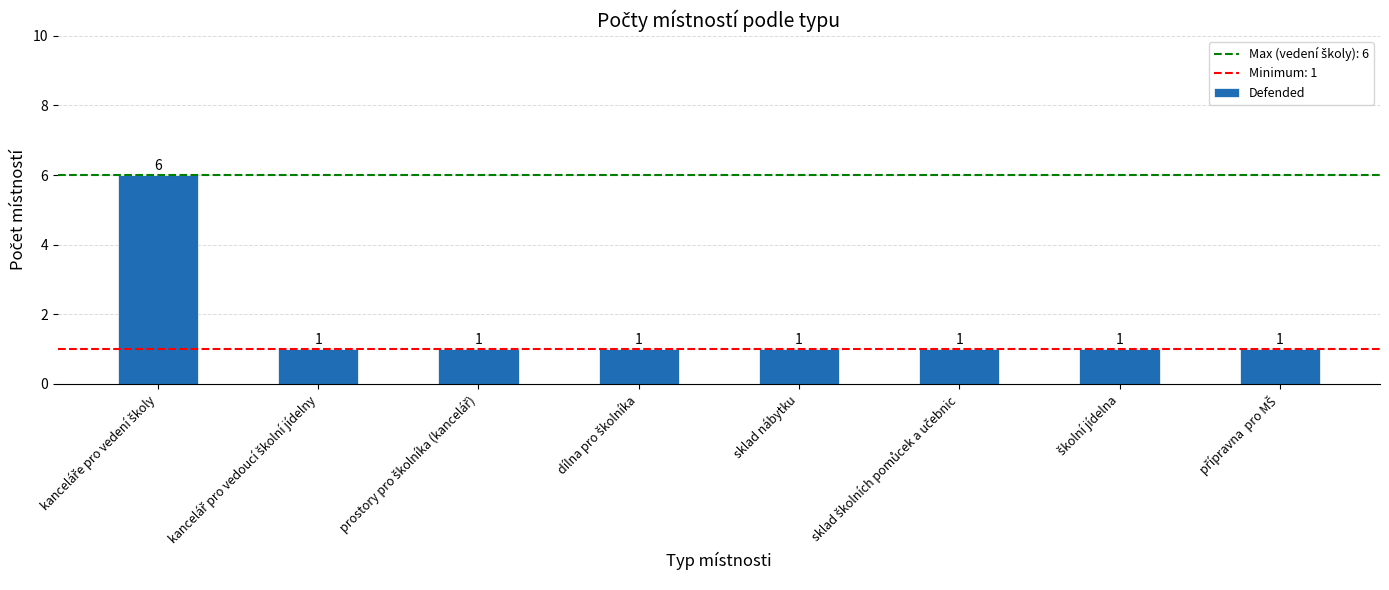

How many distinct data groups are displayed?

1